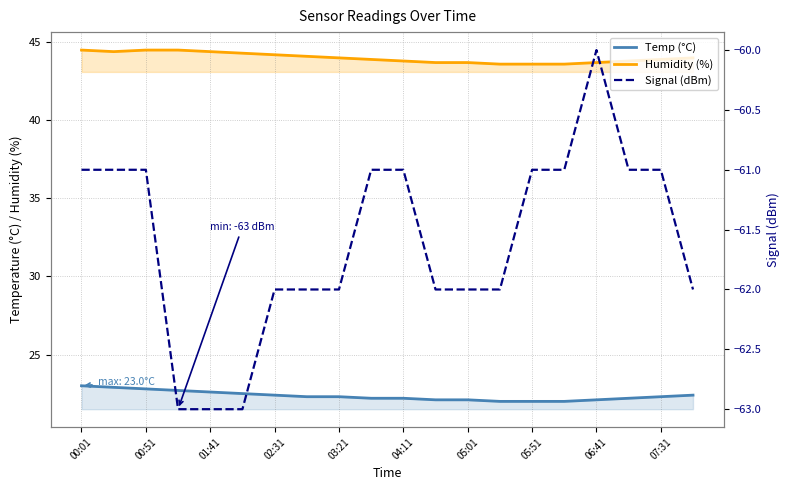

What is the minimum value for Signal (dBm)?

-63.0